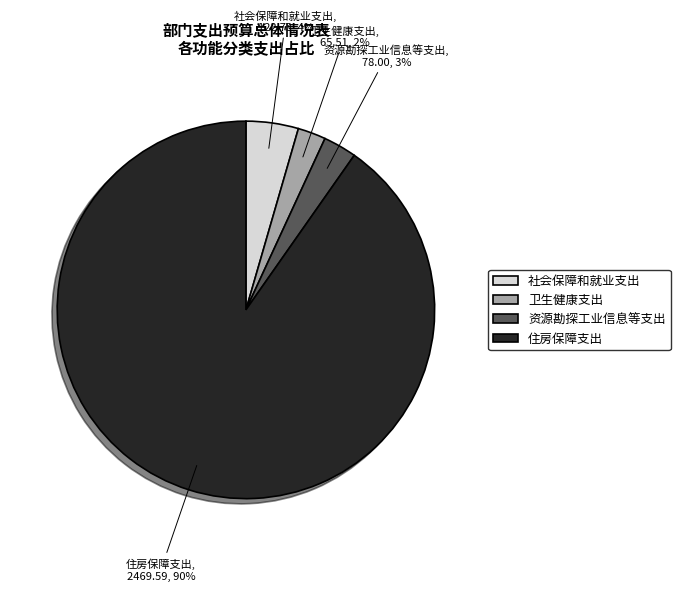

What is the largest slice in the pie chart?

住房保障支出